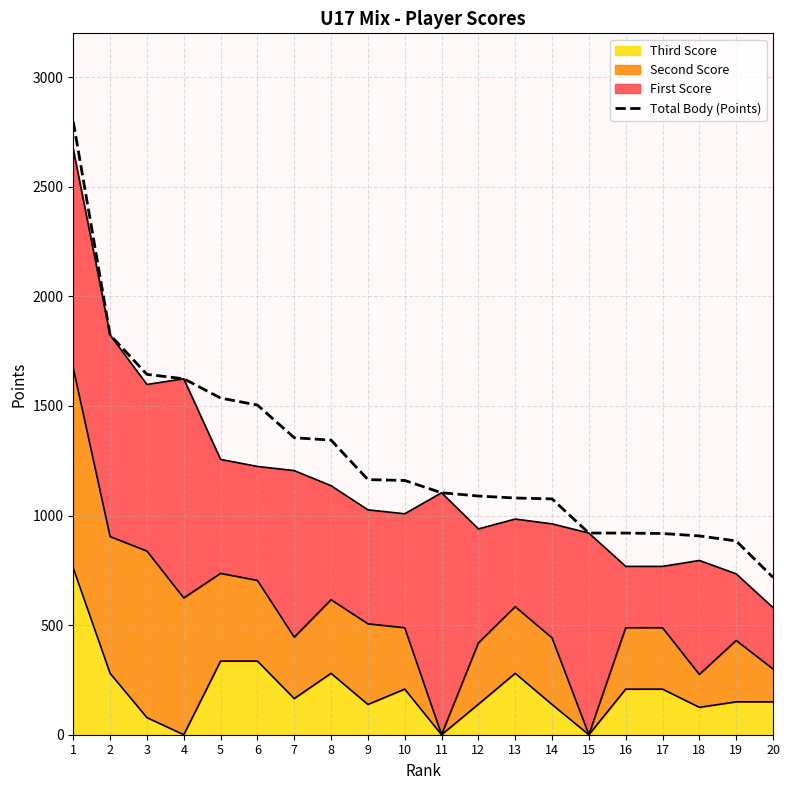

Which label corresponds to the smallest value in the chart?

20